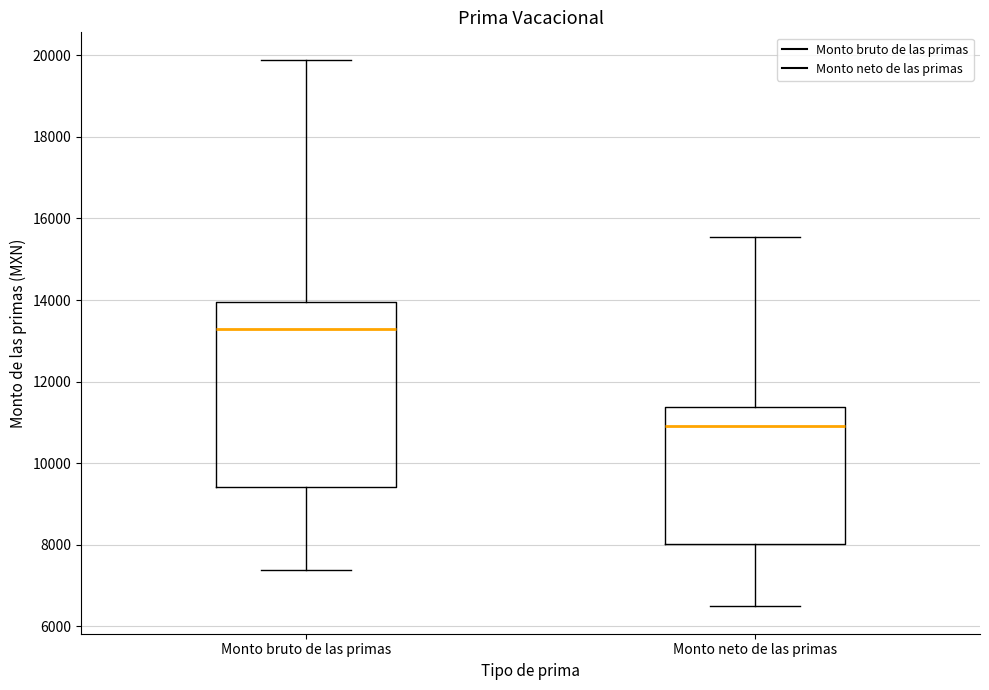

Reading left to right, read every box against the y-axis: the position of its median line, the range the box covers, and the ends of its whiskers. The values are not printed on the chart, so give them approximately, as read against the axis.

Monto bruto de las primas: median 13200, box 9400 to 14000, whiskers 7400 to 19800
Monto neto de las primas: median 11000, box 8000 to 11400, whiskers 6400 to 15600